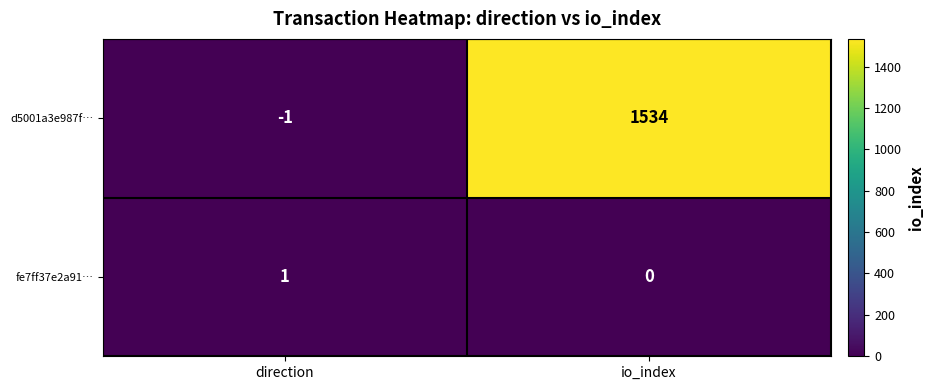

Which series has the largest range (max minus min)?

d5001a3e987f…